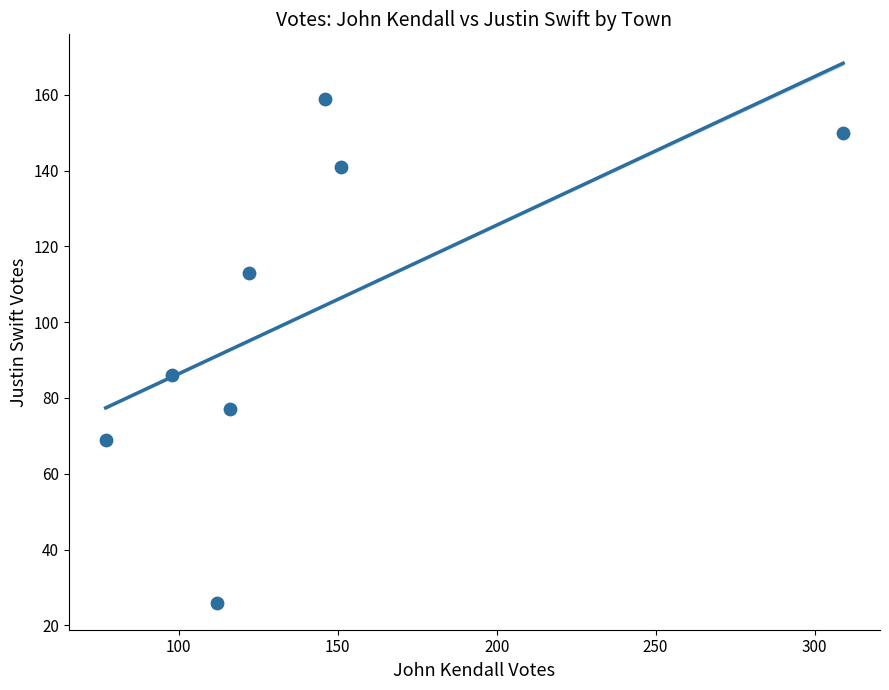

What Y value in the scatter plot is closest to 92?

86